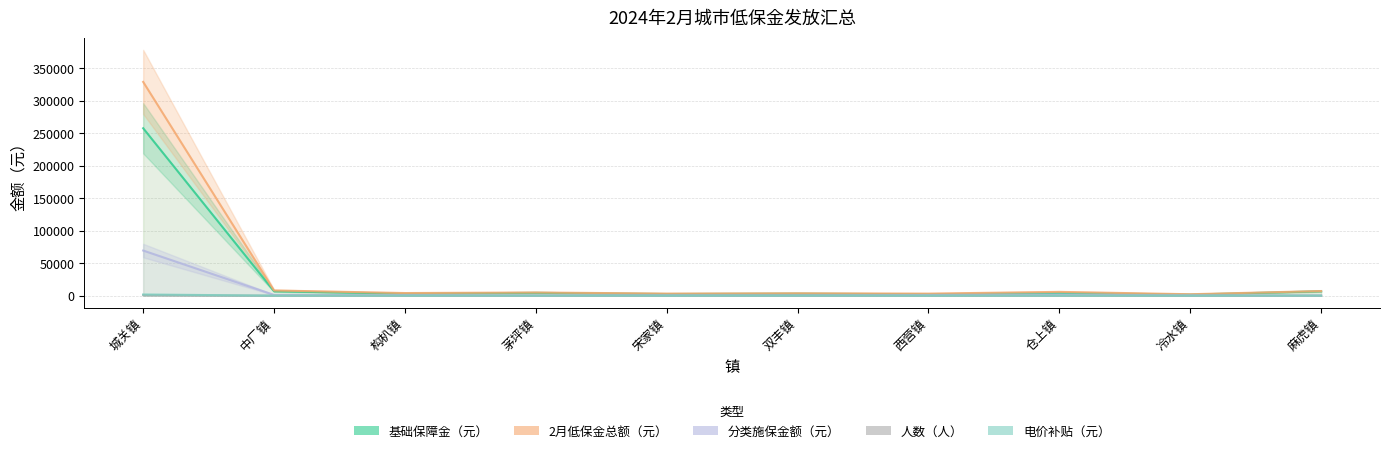

What is the average value of the 电价补贴（元） series?

211